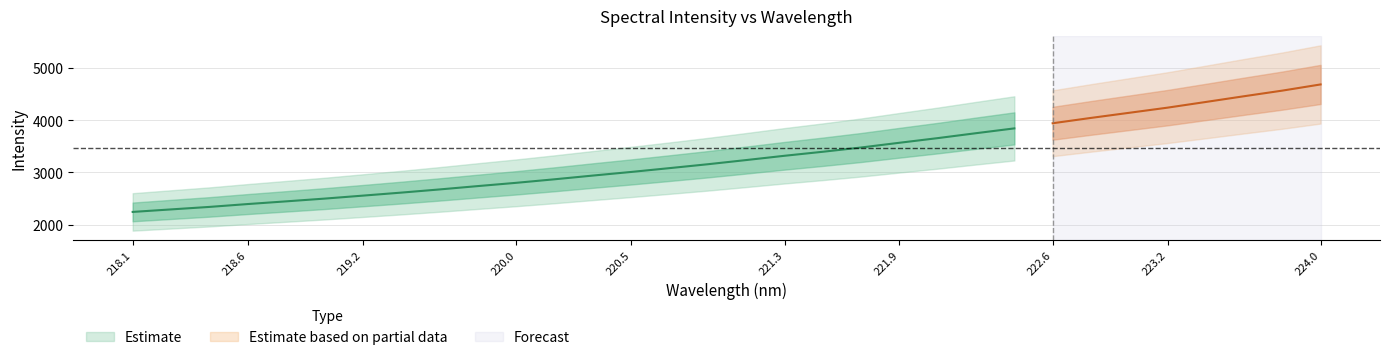

True or false: x has a value of 306.5 at 15.

False